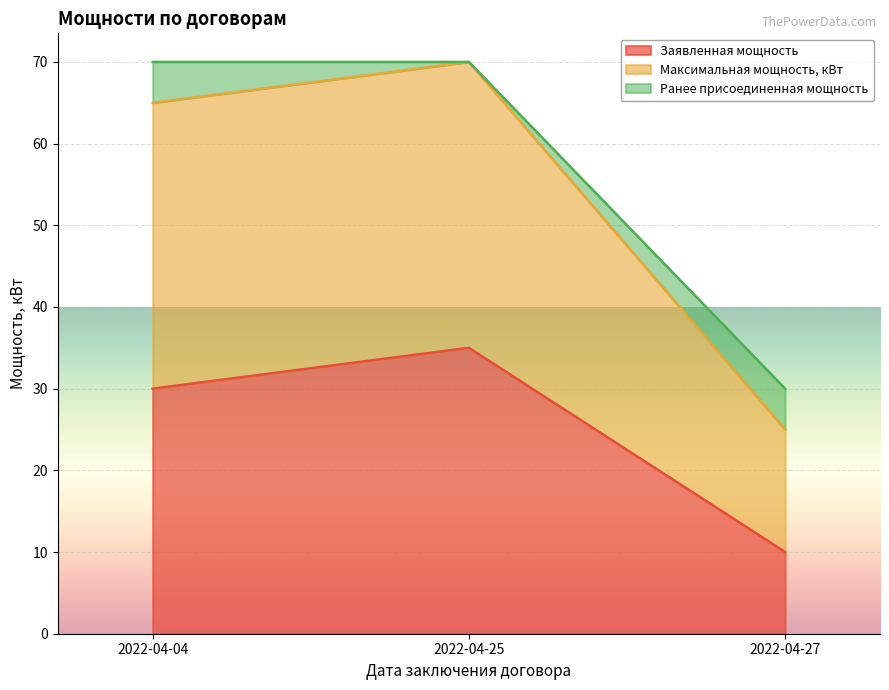

At which category is the sum across all series the highest?

2022-04-25